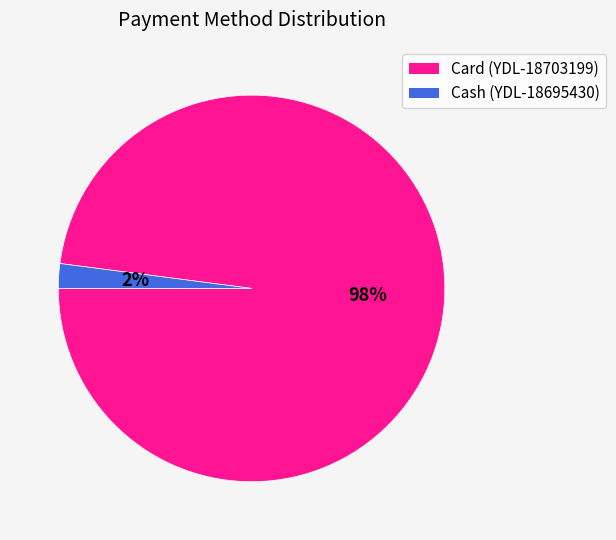

Between Cash (YDL-18695430) and Card (YDL-18703199), which is larger?

Card (YDL-18703199)